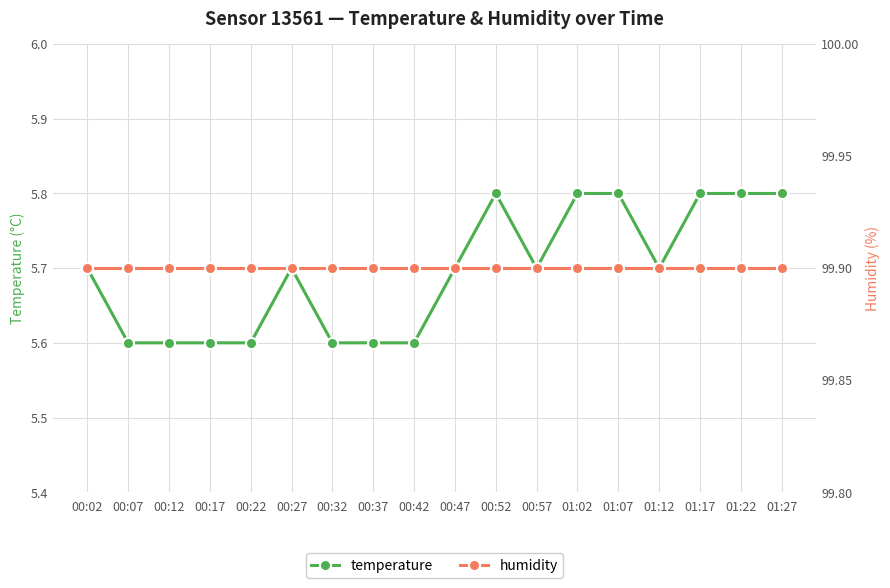

Which series has the largest total across all categories?

humidity